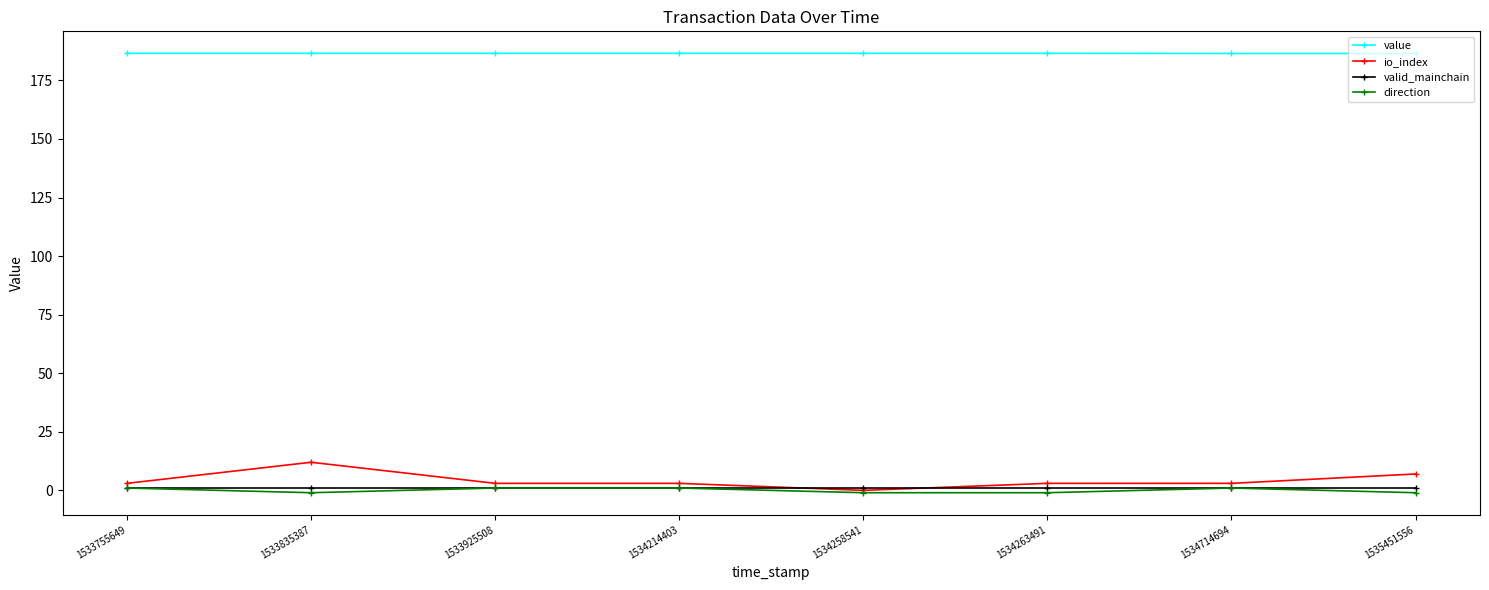

What is the maximum value for valid_mainchain?

1.0